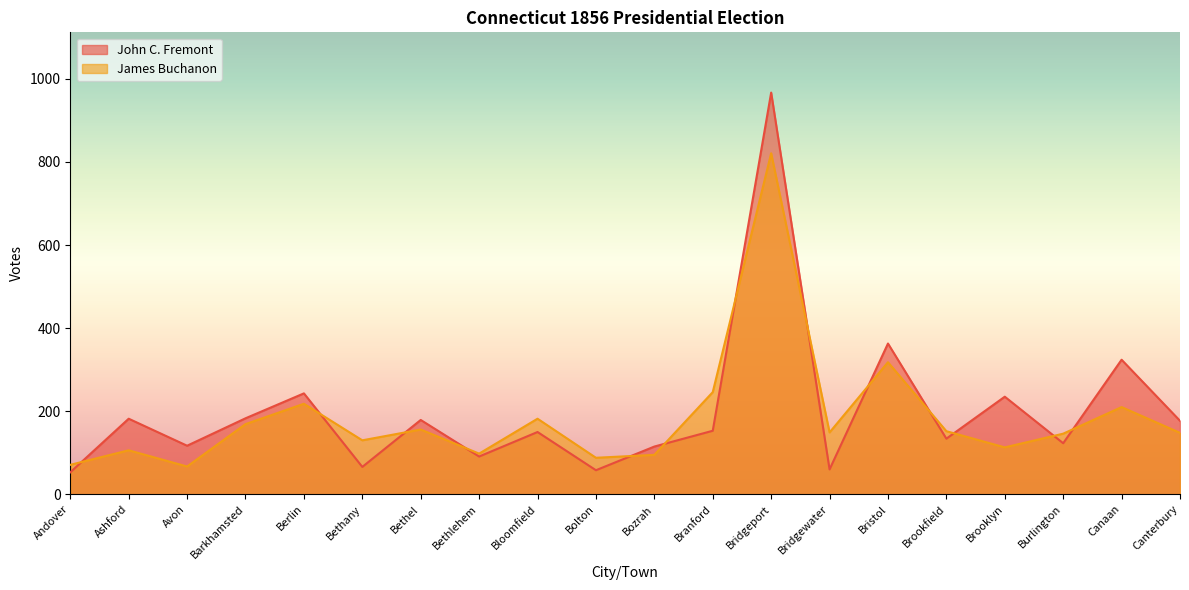

What is the total value across all series at Berlin?

461